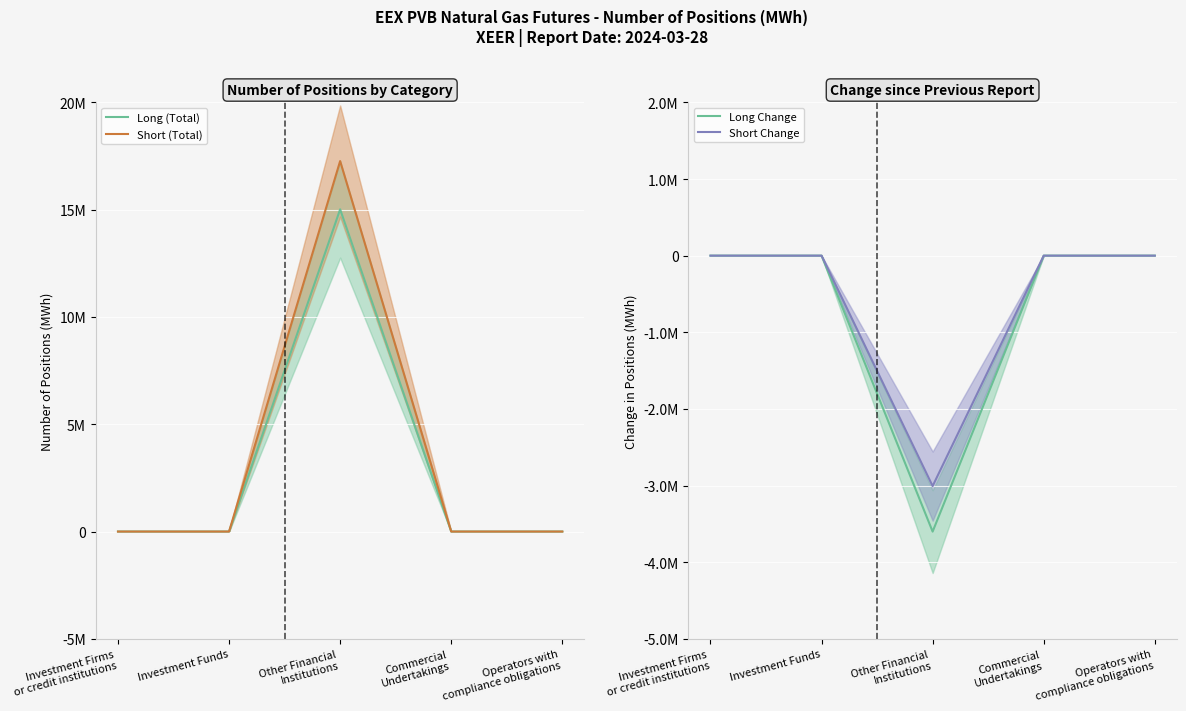

Rank the series at Investment Firms
or credit institutions from lowest to highest value.

Long (Total), Short (Total), Long Change, Short Change